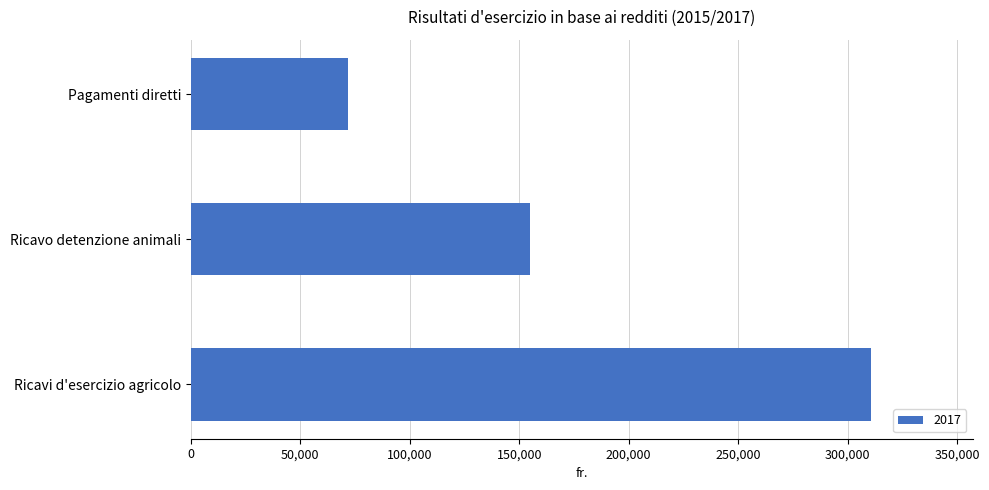

What is the average value?

179086.9